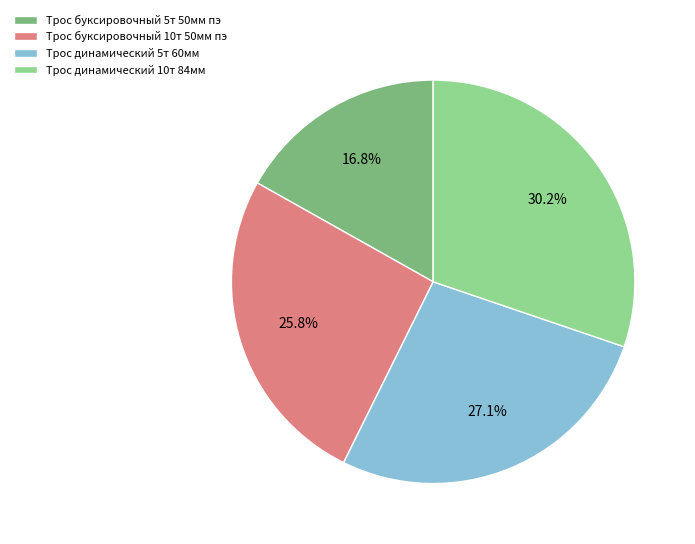

To the nearest percent, what portion does Трос буксировочный 5т 50мм пэ represent?

17%